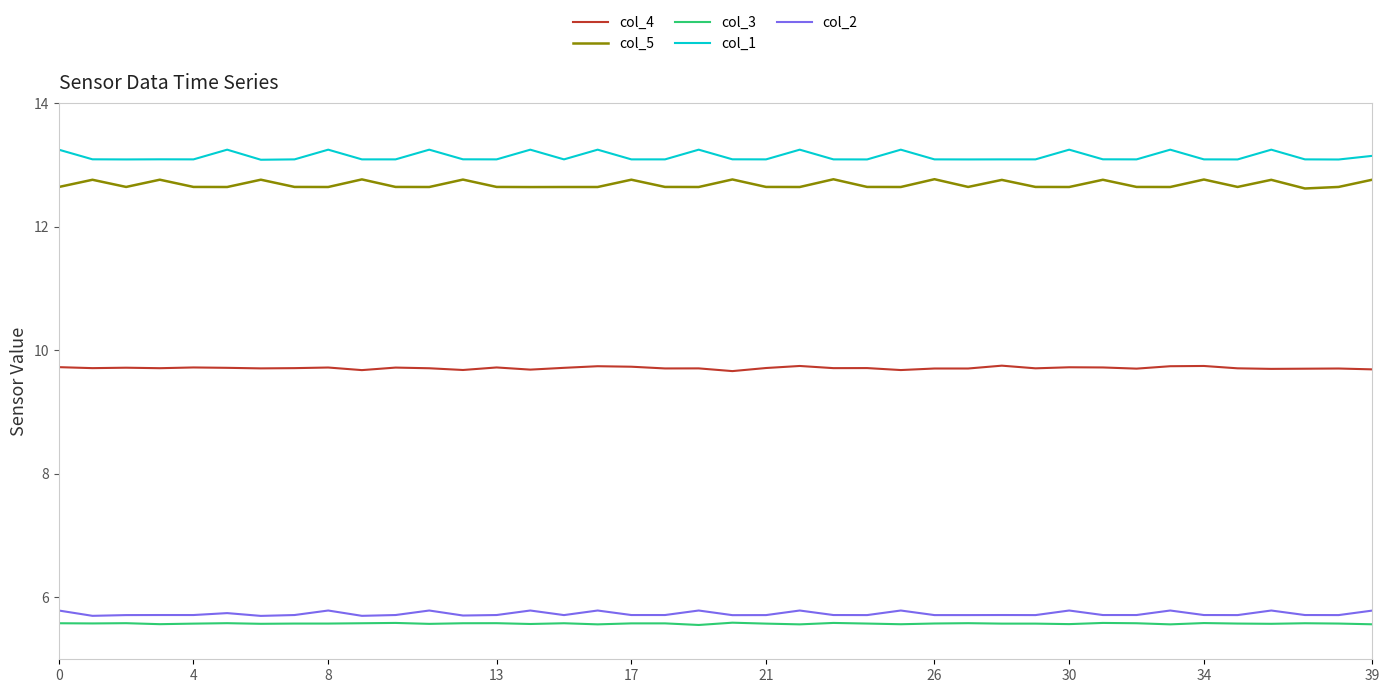

What is the difference between the second highest and second lowest values in the col_4 series?

0.1